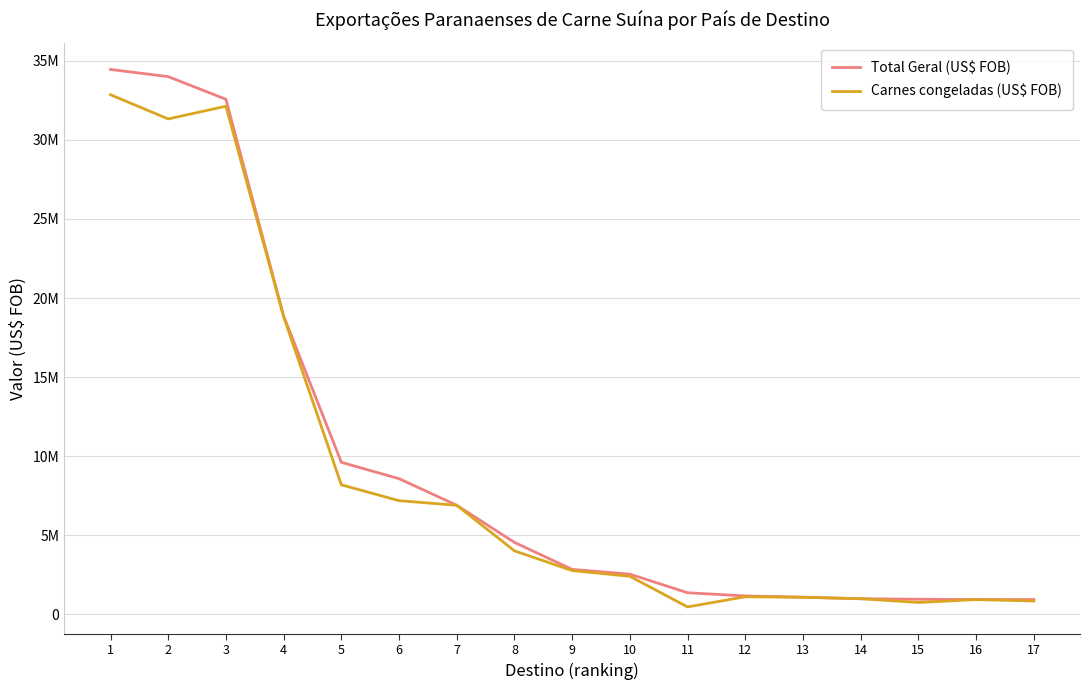

What is the value of the Carnes congeladas (US$ FOB) point at the 4th from the left?

18815918